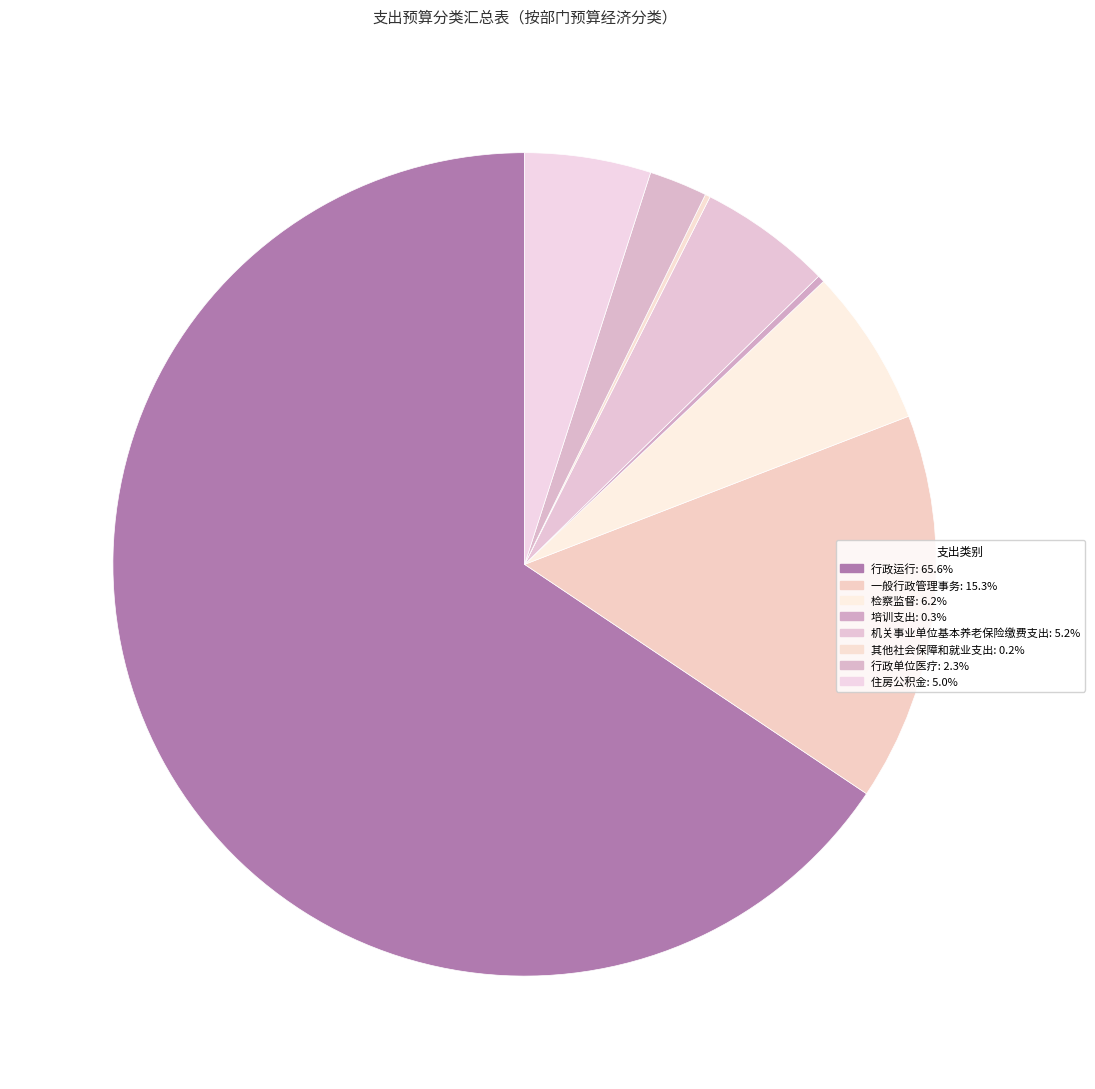

To the nearest percent, what is the difference between the largest and smallest slice percentages?

65%